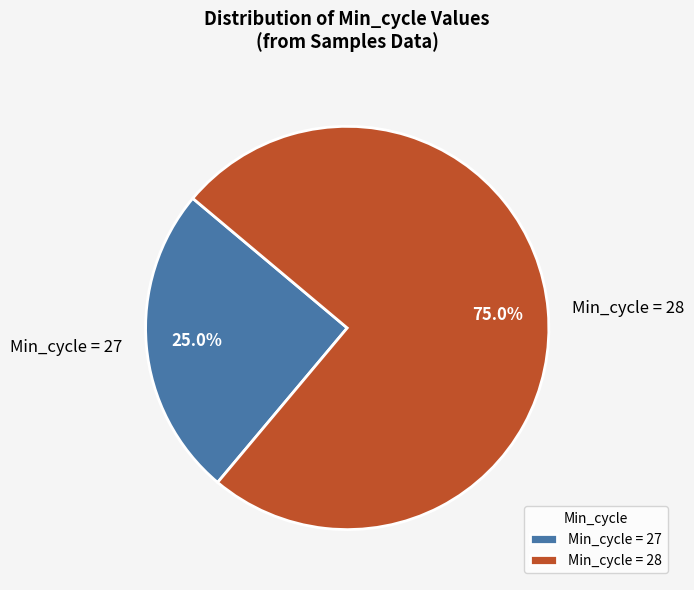

Count the number of slices in the pie.

2